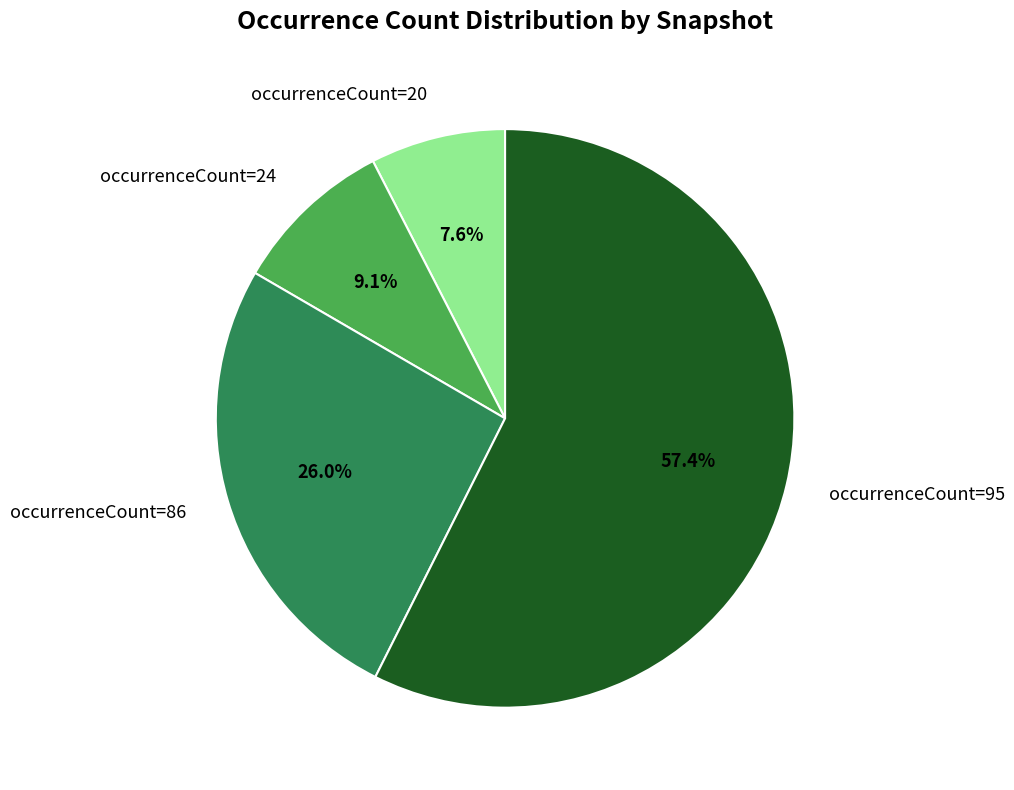

To the nearest percent, what is the average slice percentage?

25%